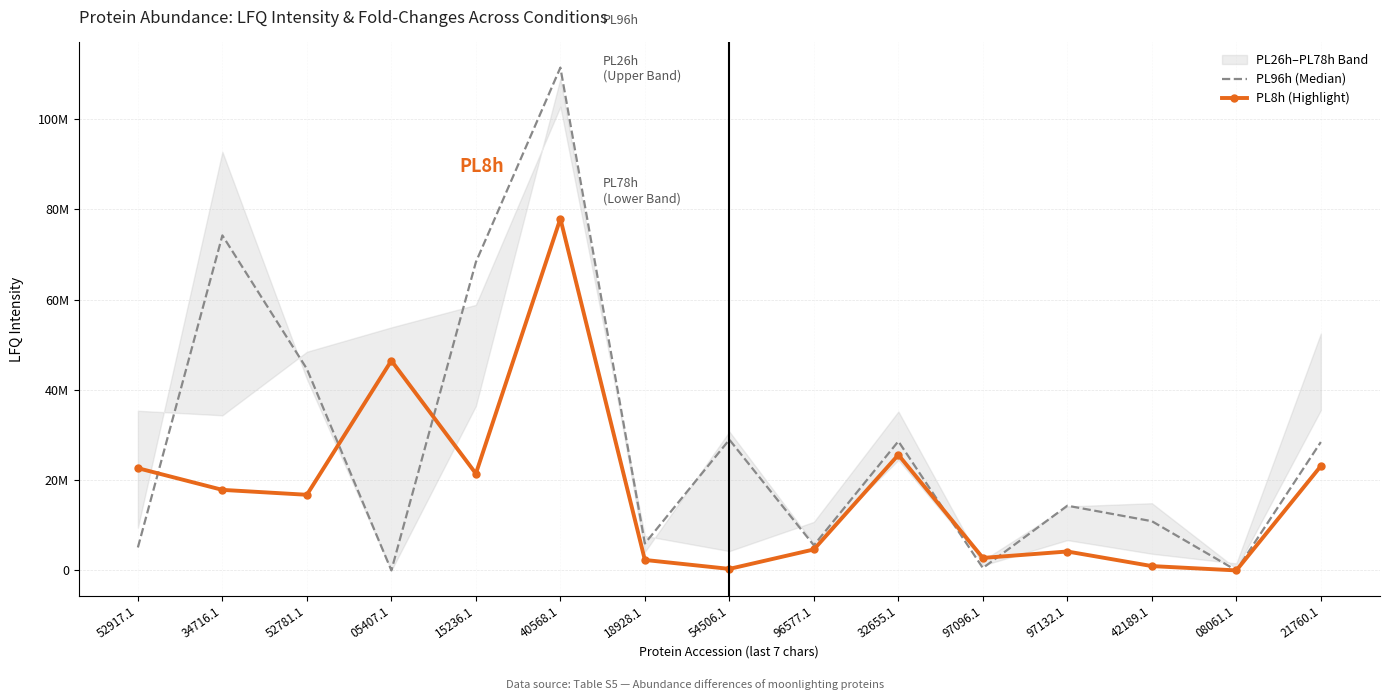

At which label does PL96h (Median) first exceed 14337000?

34716.1